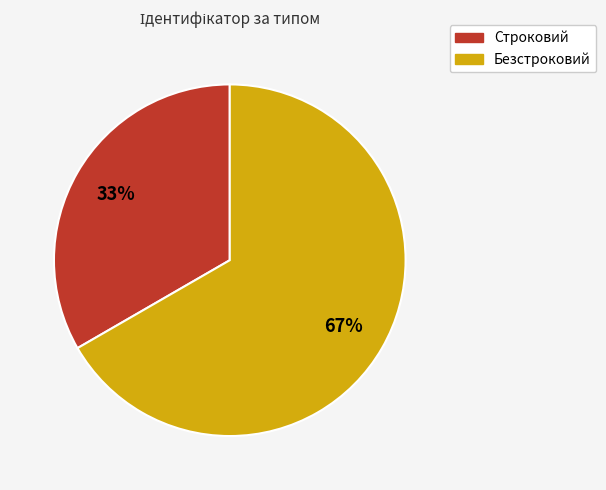

To the nearest percent, what portion does Безстроковий represent?

67%